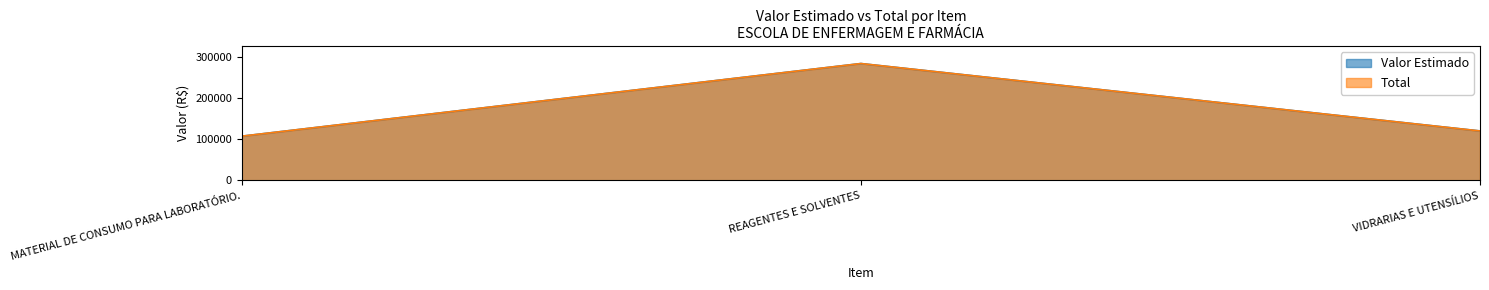

How many distinct data groups are displayed?

2